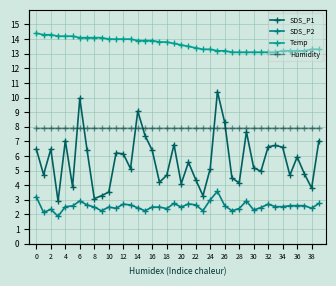

What is the maximum value shown in the chart?

99.9